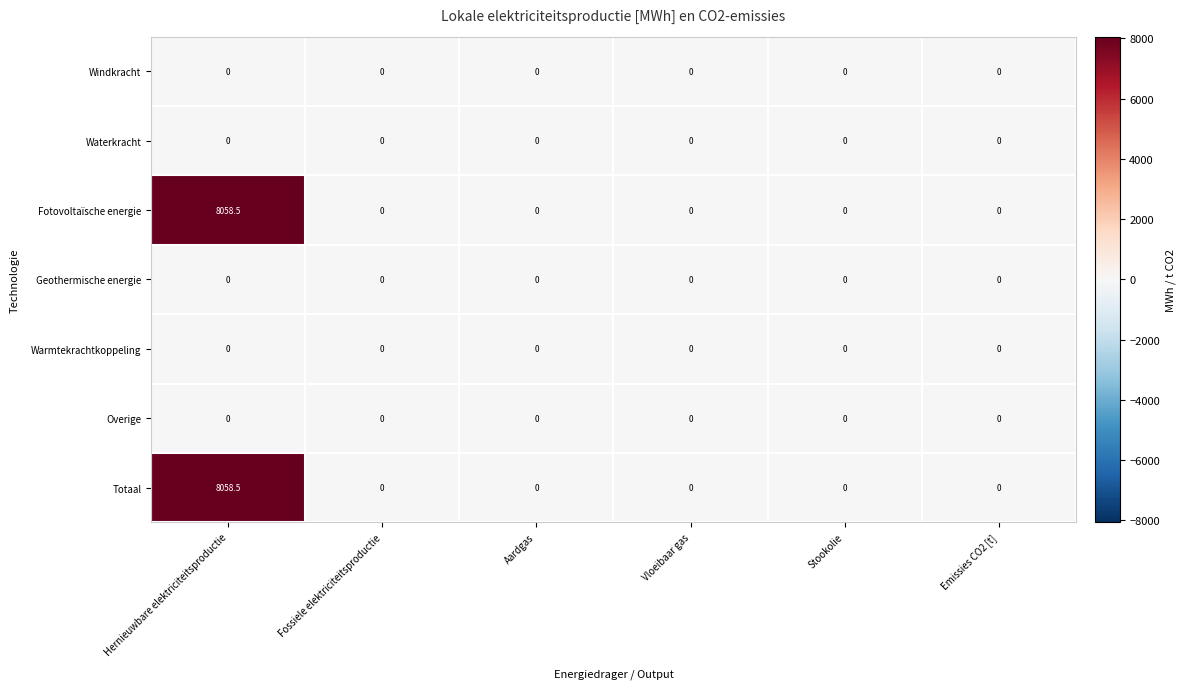

At which category is the sum across all series the highest?

Hernieuwbare elektriciteitsproductie